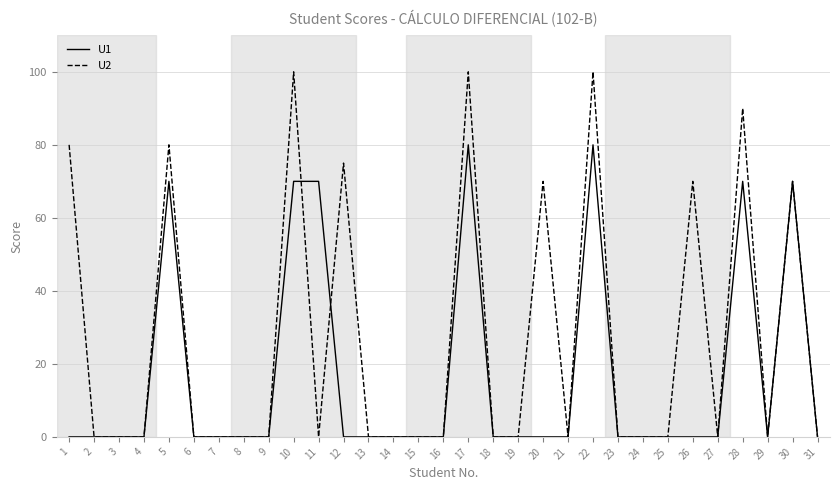

Between 7 and 12, which series saw the biggest shift?

U2